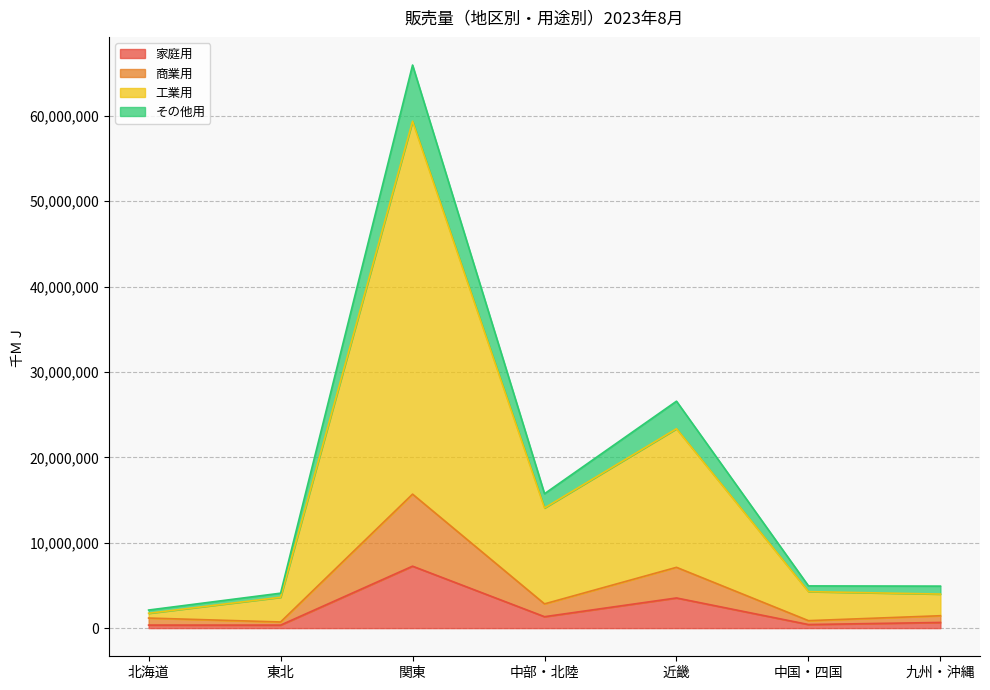

What are all the series names shown in the legend?

家庭用, 商業用, 工業用, その他用